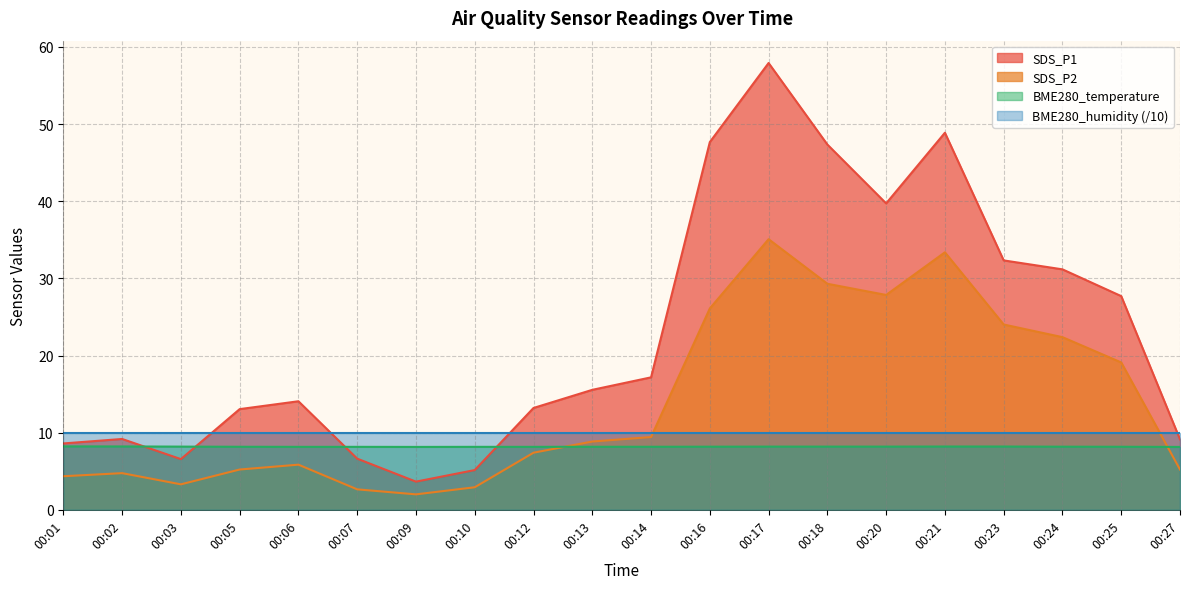

The SDS_P2 series shows 5.2 at 00:27. True or false?

True